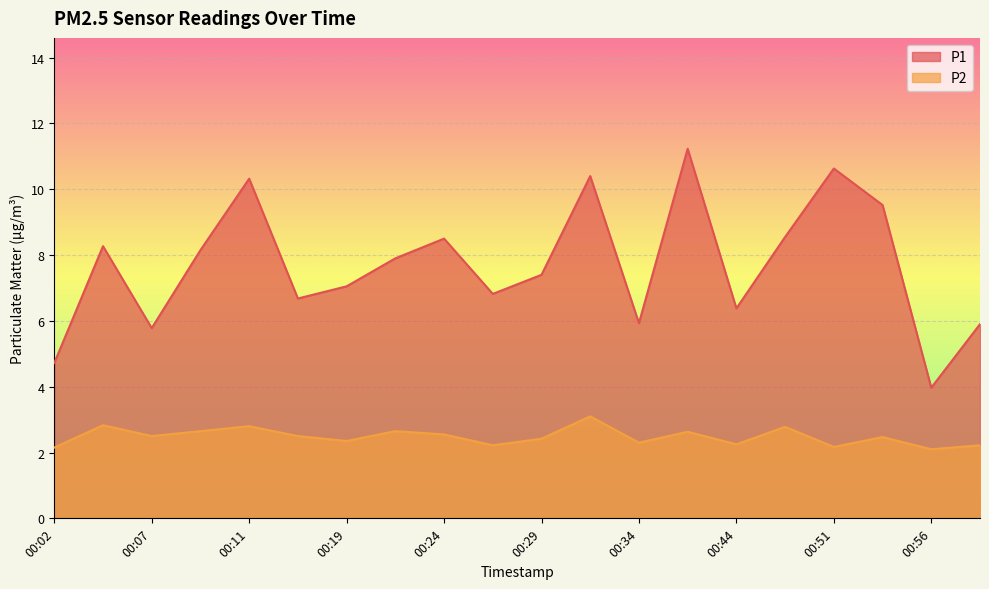

What are all the series names shown in the legend?

P1, P2